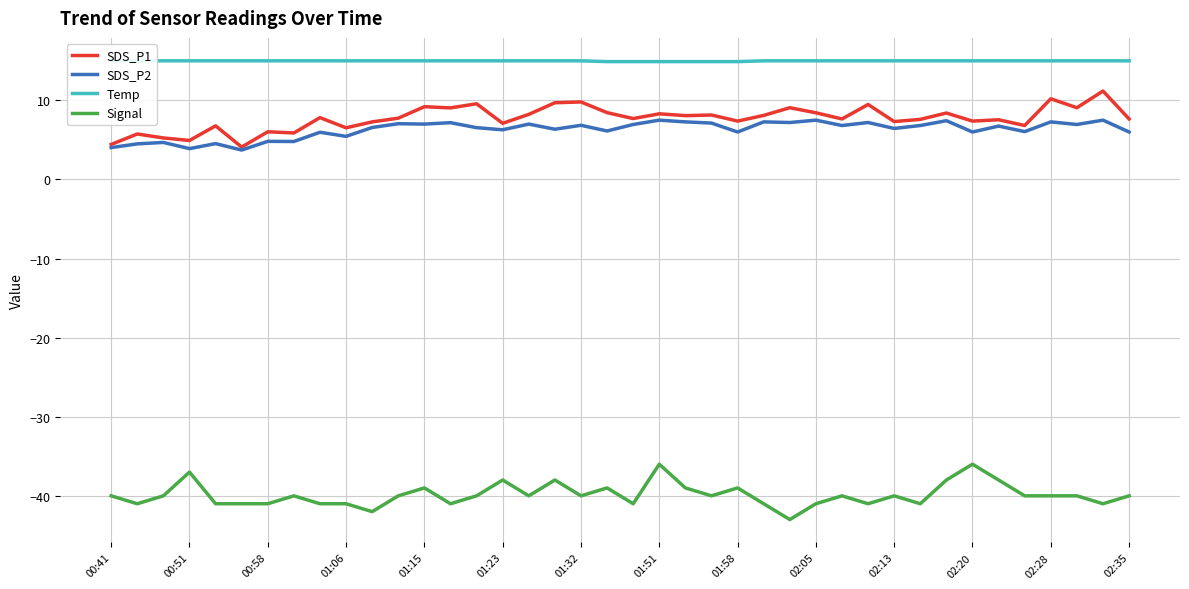

True or false: Temp and SDS_P2 intersect in this chart.

False